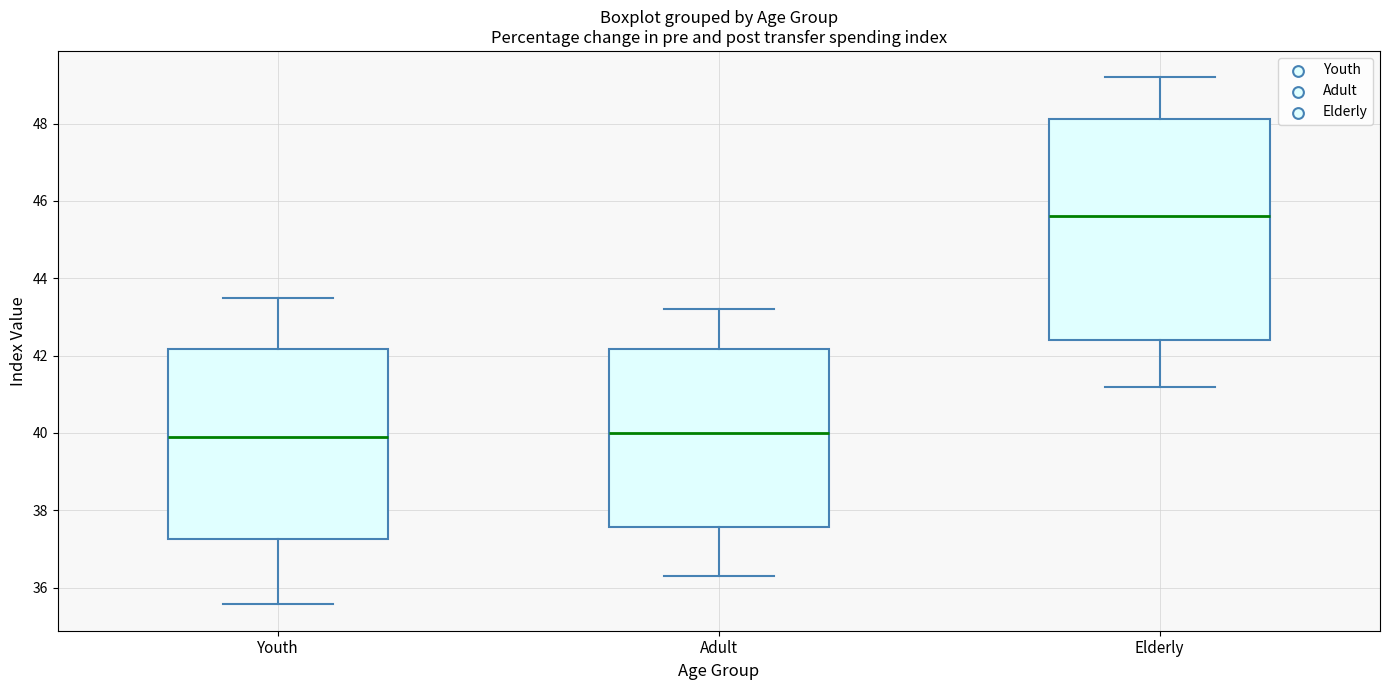

Reading left to right, transcribe this box plot: for each box, give where its median line is, the range the box spans, and where its two whiskers end, as read against the y-axis. The values are not printed on the chart, so give them approximately, as read against the axis.

Youth: median 40.0, box 37.2 to 42.2, whiskers 35.6 to 43.6
Adult: median 40.0, box 37.6 to 42.2, whiskers 36.4 to 43.2
Elderly: median 45.6, box 42.4 to 48.2, whiskers 41.2 to 49.2